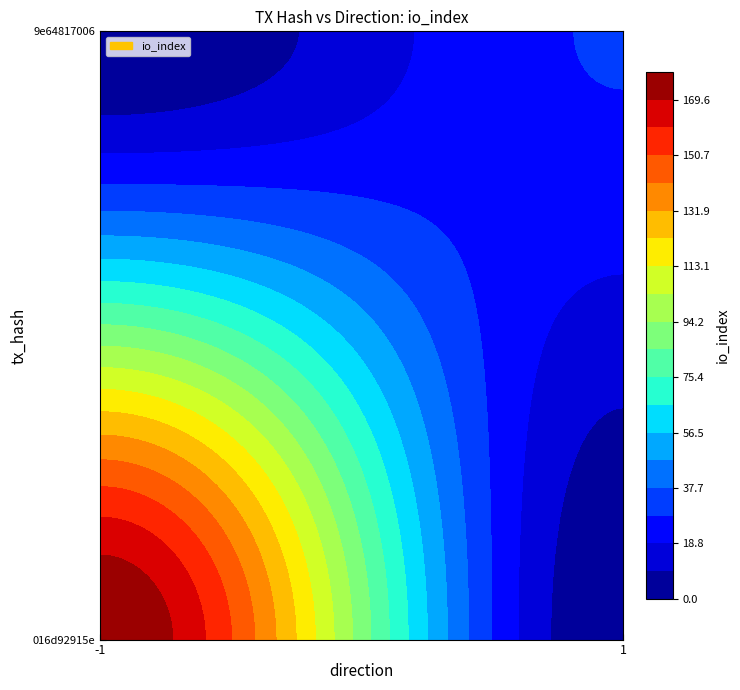

Reading right to left, what are all the values shown in this chart?

016d92915e0107d356d6163ed1362f1b7f003fc: io_index=179	direction=-1
9e64817006c735200d81351855f2667e785f743: io_index=29	direction=1